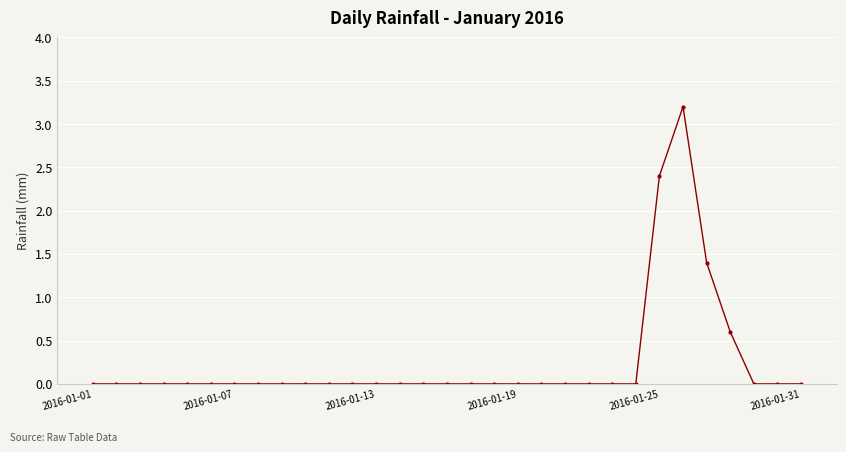

What is the difference between the maximum and minimum values?

3.2